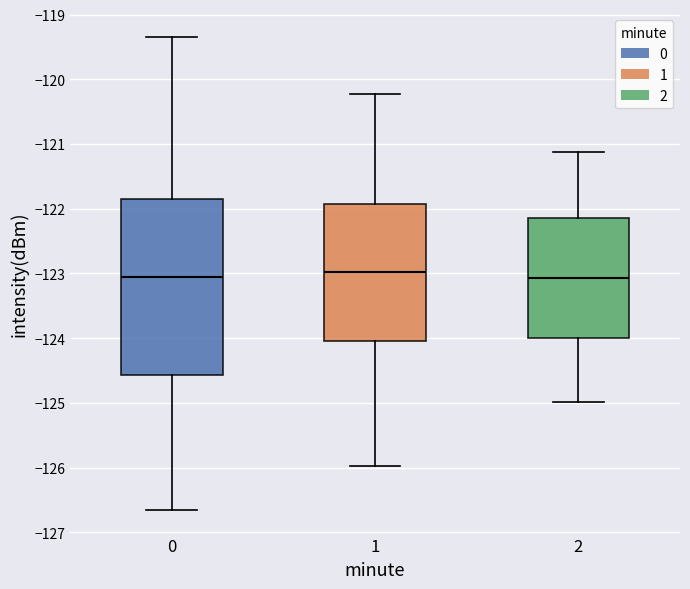

Reading left to right, transcribe this box plot: for each box, give where its median line is, the range the box spans, and where its two whiskers end, as read against the y-axis. The values are not printed on the chart, so give them approximately, as read against the axis.

0: median -123.1, box -124.6 to -121.8, whiskers -126.7 to -119.3
1: median -123.0, box -124.0 to -121.9, whiskers -126.0 to -120.2
2: median -123.1, box -124.0 to -122.1, whiskers -125.0 to -121.1